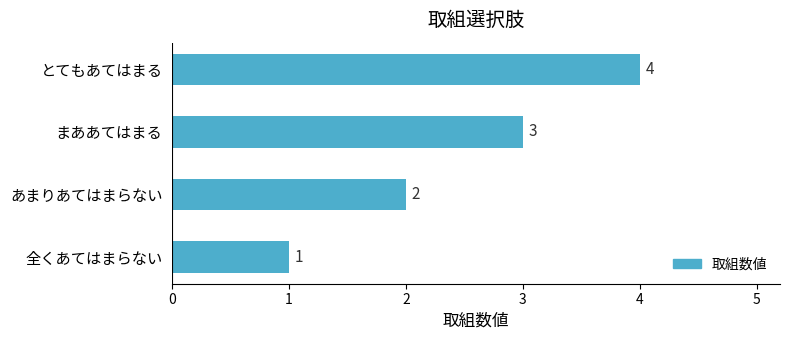

Which has a higher value, 全くあてはまらない or とてもあてはまる?

とてもあてはまる